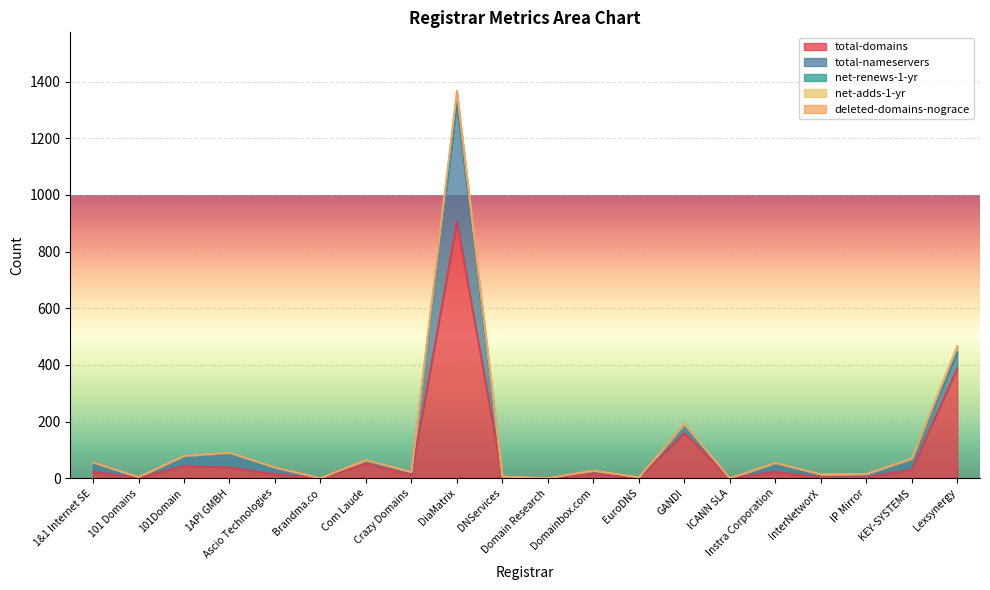

Does the chart display data point markers on the line(s)?

No